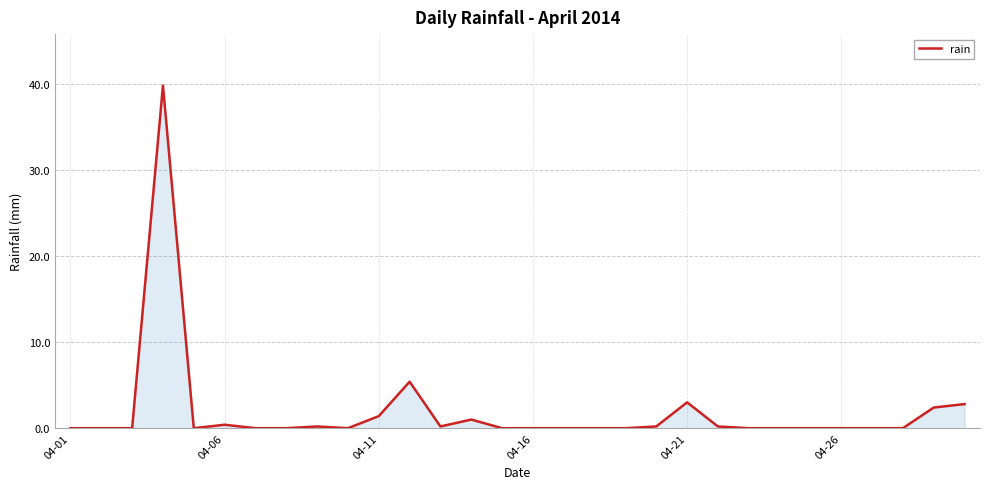

What is the greatest value displayed?

39.8